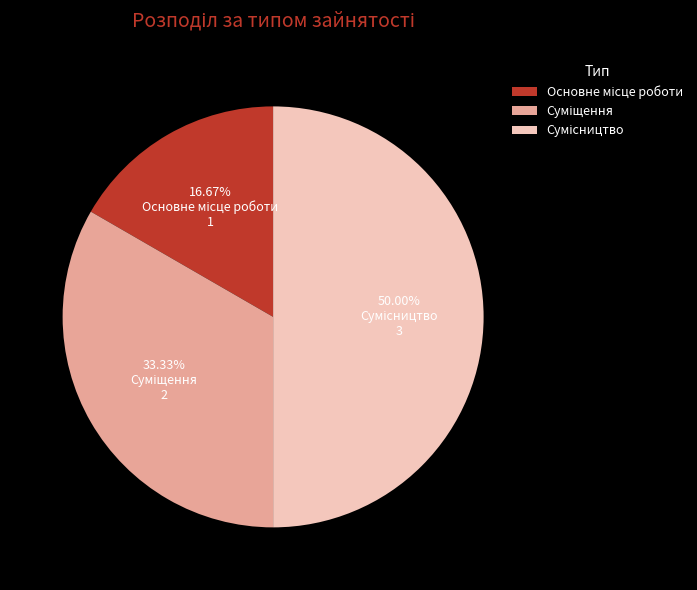

How many segments does this pie chart have?

3